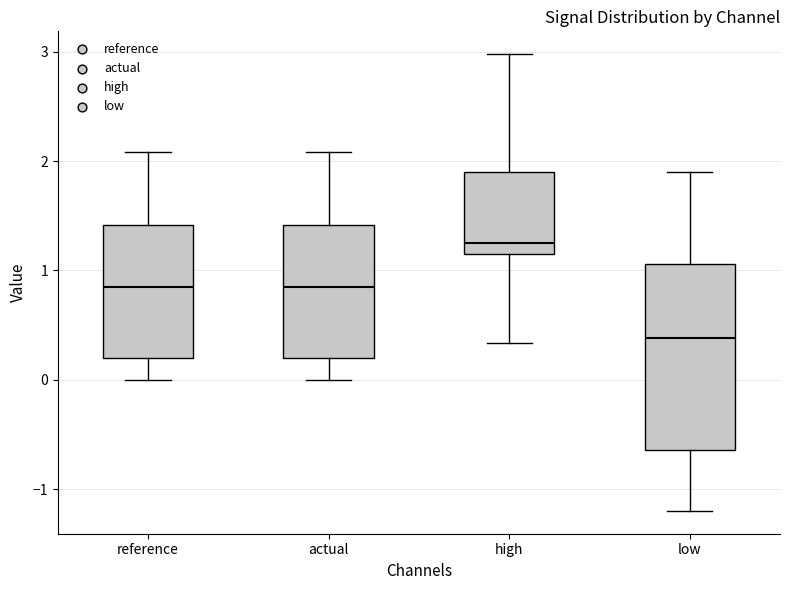

Reading left to right, read every box against the y-axis: the position of its median line, the range the box covers, and the ends of its whiskers. The values are not printed on the chart, so give them approximately, as read against the axis.

reference: median 0.8, box 0.2 to 1.4, whiskers 0.0 to 2.1
actual: median 0.8, box 0.2 to 1.4, whiskers 0.0 to 2.1
high: median 1.2 (just above the box's lower edge), box 1.2 to 1.9, whiskers 0.3 to 3.0
low: median 0.4, box -0.6 to 1.1, whiskers -1.2 to 1.9